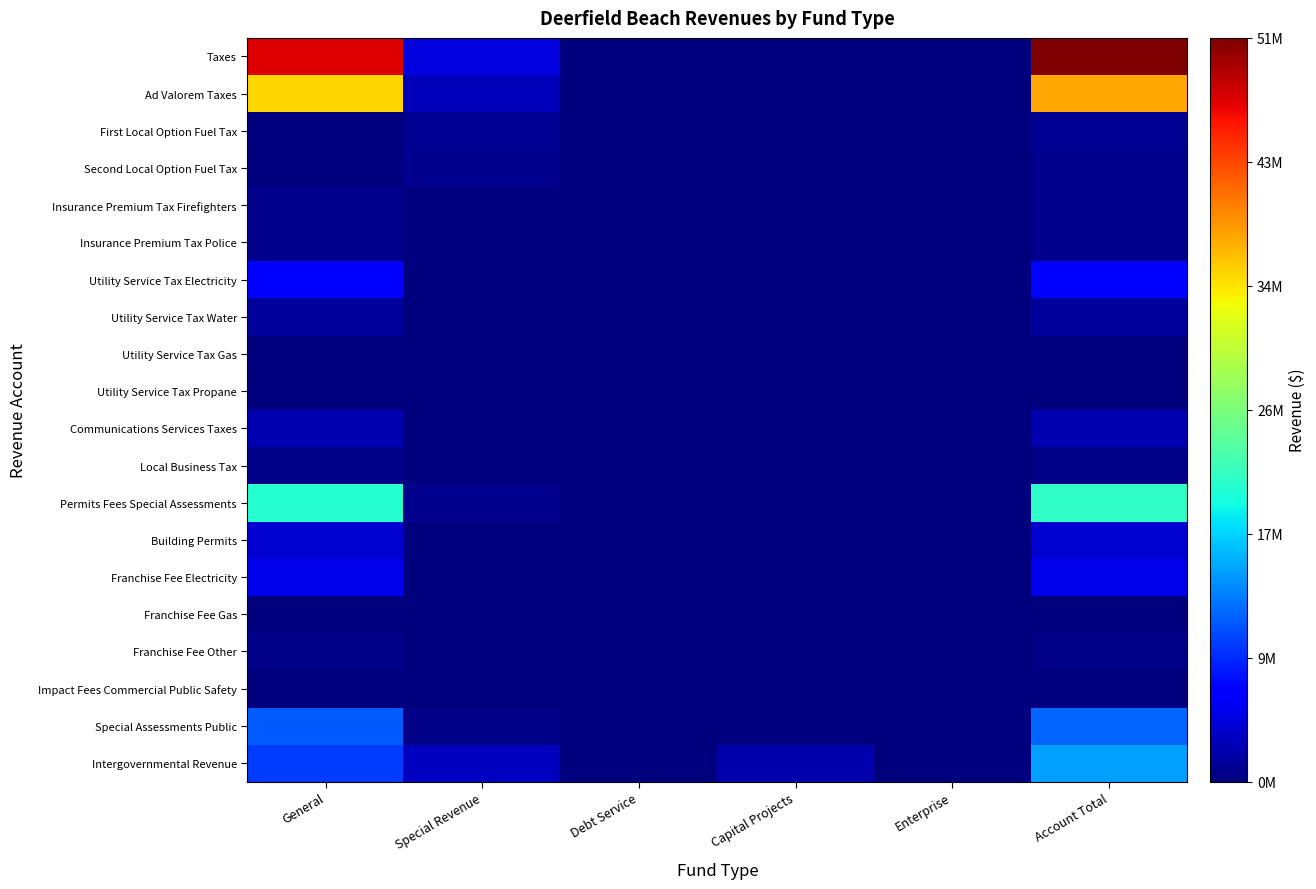

Rank the series by their maximum value, from highest to lowest.

Taxes, Ad Valorem Taxes, Permits Fees Special Assessments, Intergovernmental Revenue, Special Assessments Public, Utility Service Tax Electricity, Franchise Fee Electricity, Building Permits, Communications Services Taxes, Utility Service Tax Water, First Local Option Fuel Tax, Insurance Premium Tax Firefighters, Insurance Premium Tax Police, Second Local Option Fuel Tax, Franchise Fee Other, Local Business Tax, Impact Fees Commercial Public Safety, Utility Service Tax Propane, Utility Service Tax Gas, Franchise Fee Gas